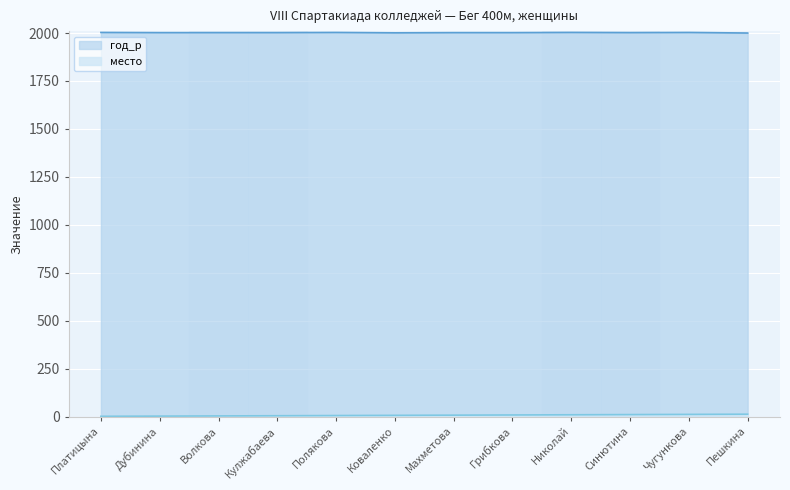

Reading left to right, list all the values displayed in this chart.

место: Платицына=1	Дубинина=2	Волкова=3	Кулжабаева=4	Полякова=5	Коваленко=6	Махметова=7	Грибкова=8	Николай=9	Синютина=10	Чугункова=11	Пешкина=12
год_р: Платицына=2003	Дубинина=2002	Волкова=2002	Кулжабаева=2002	Полякова=2003	Коваленко=2001	Махметова=2002	Грибкова=2002	Николай=2003	Синютина=2002	Чугункова=2003	Пешкина=2000